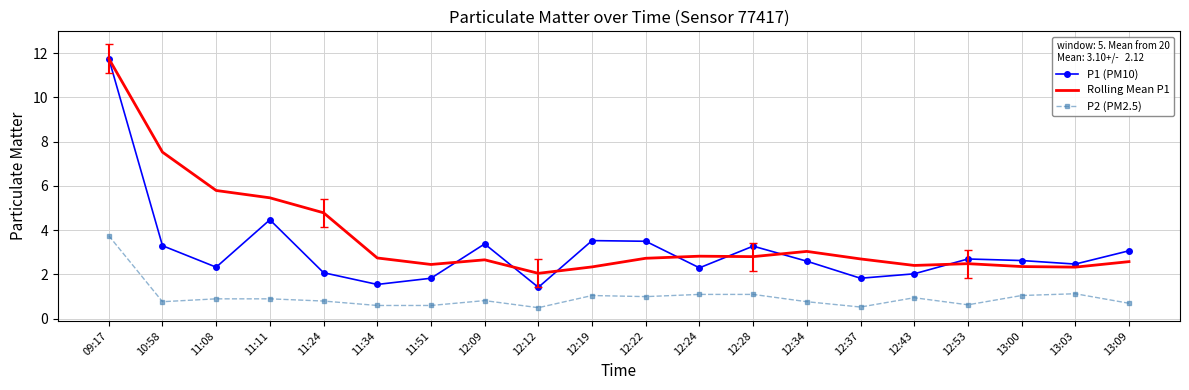

What position from the right is 12:24?

9